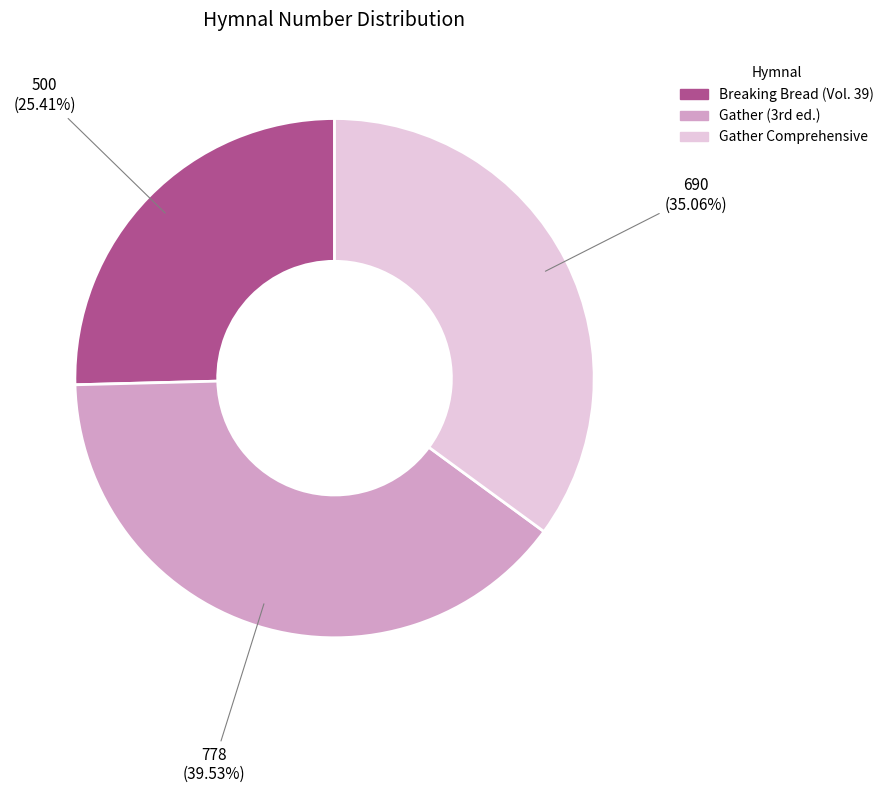

True or false: Breaking Bread (Vol. 39) accounts for 14% of the total.

False